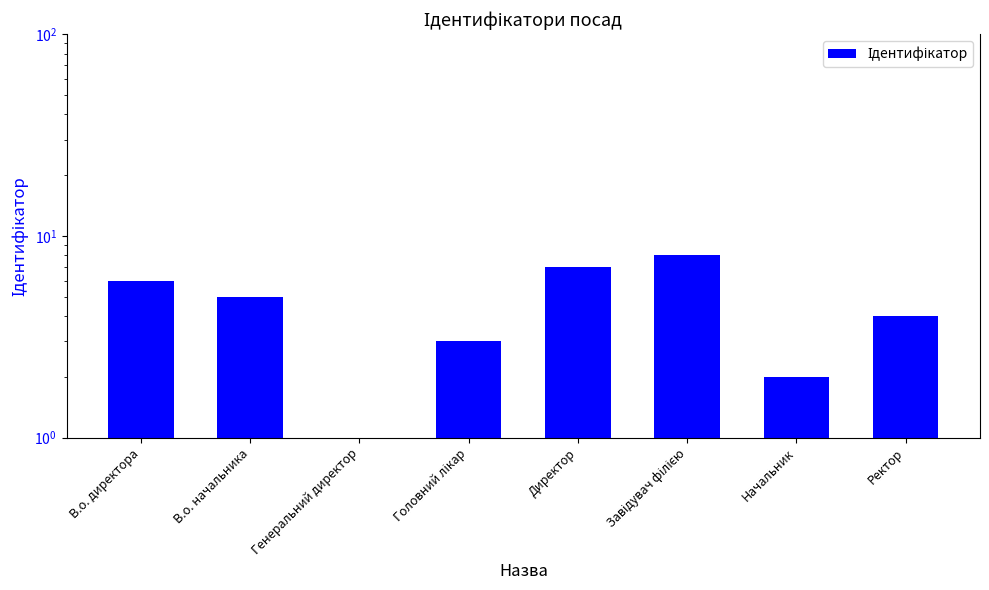

What is the value of the 8th bar from the left?

4